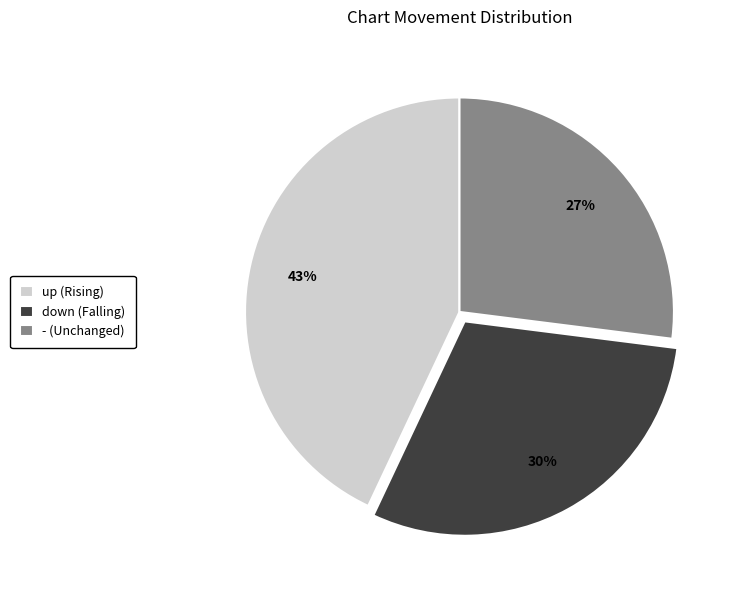

To the nearest percent, what is the average slice percentage?

33%